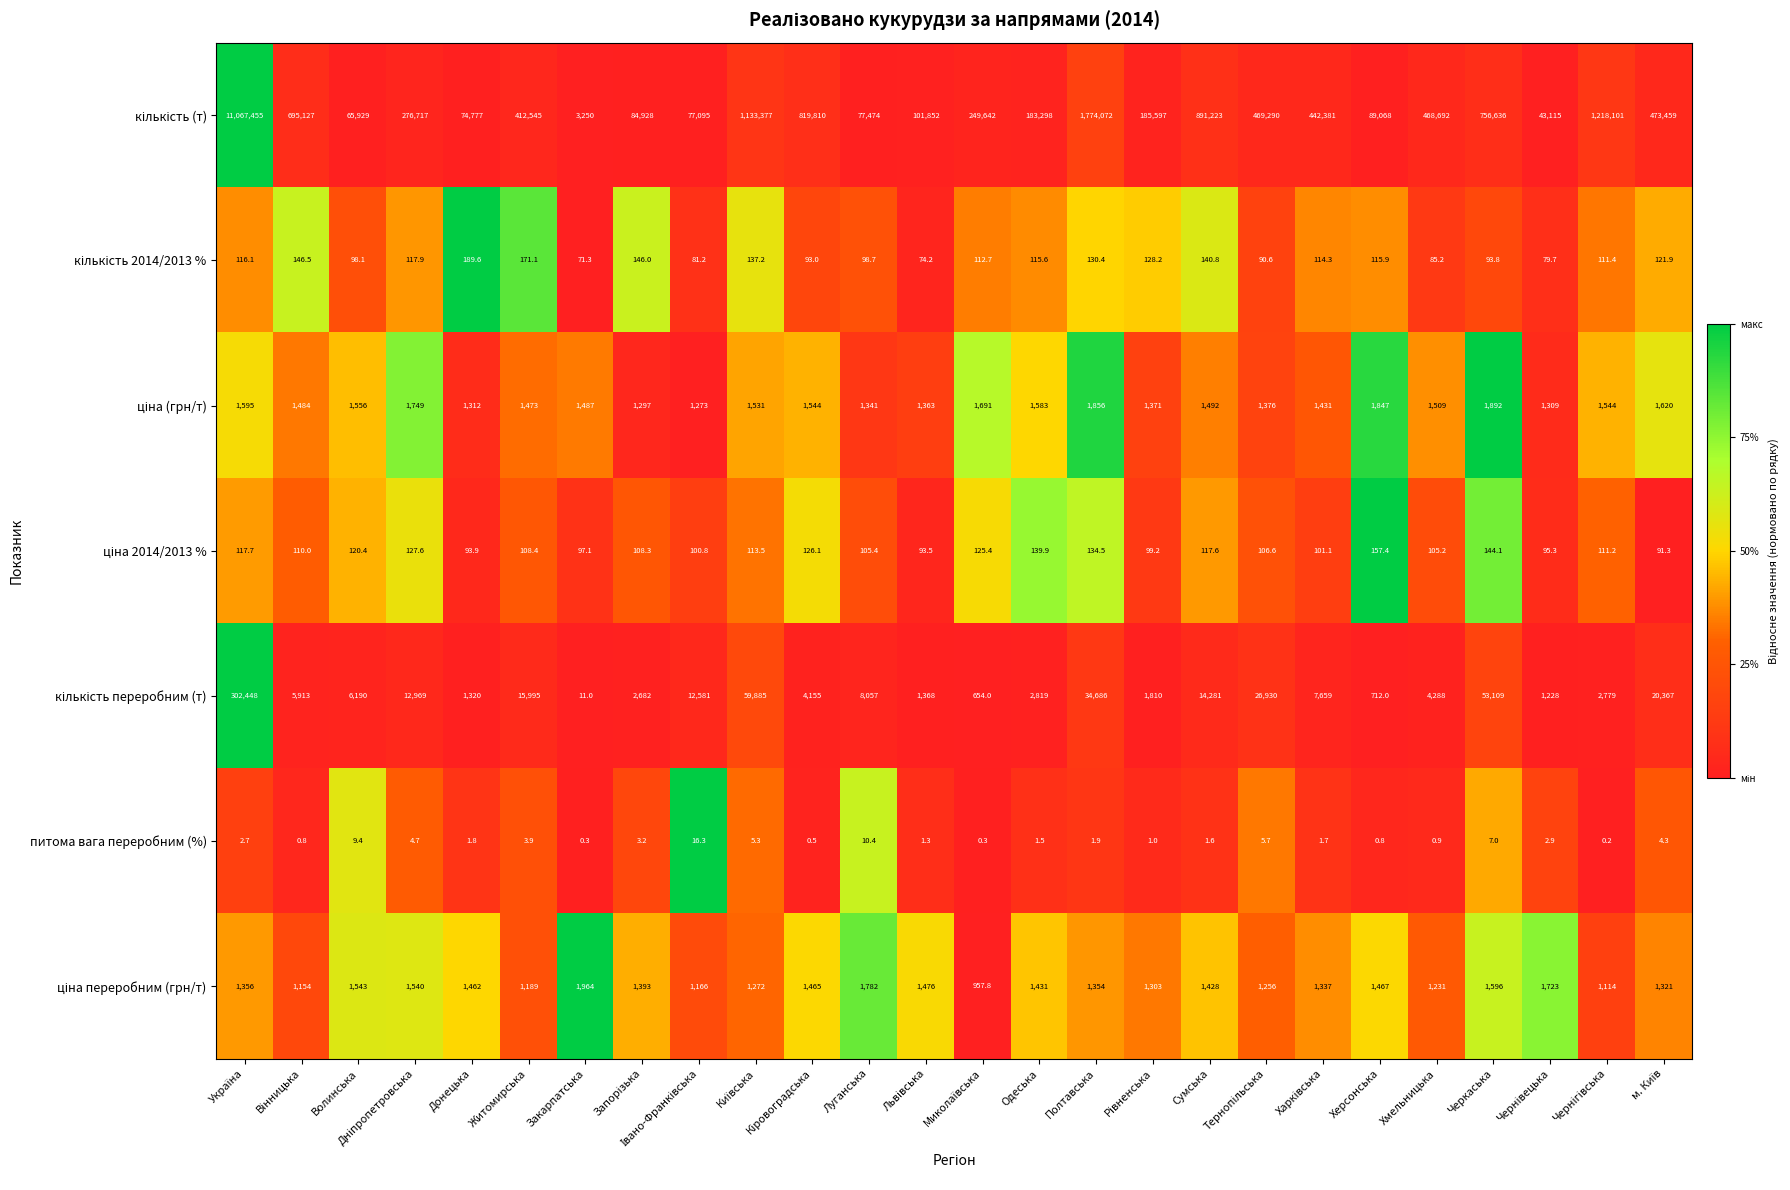

What is the difference between the maximum and minimum values in the питома вага переробним (%) series?

16.1